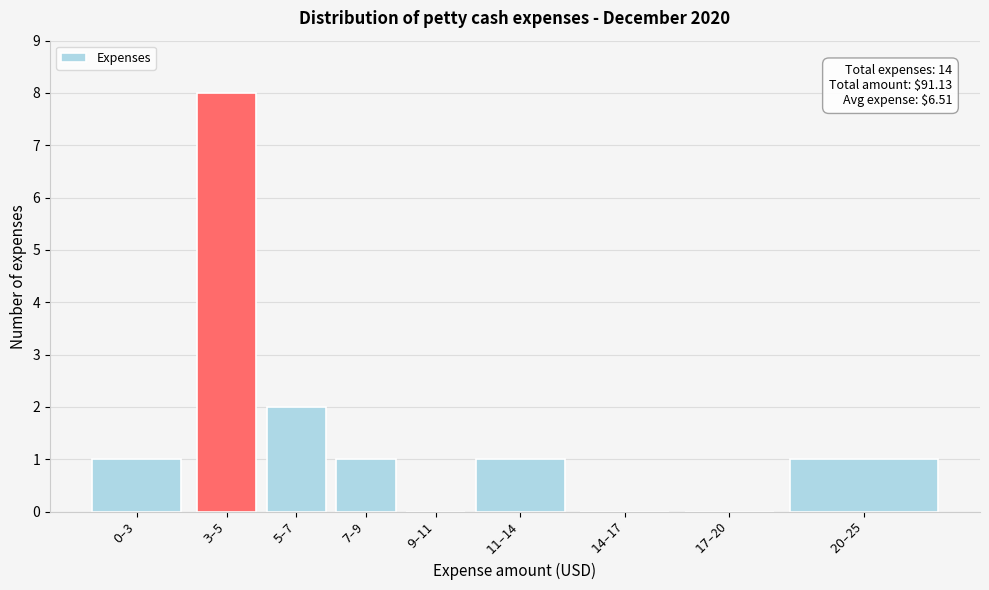

What is the greatest value displayed?

8